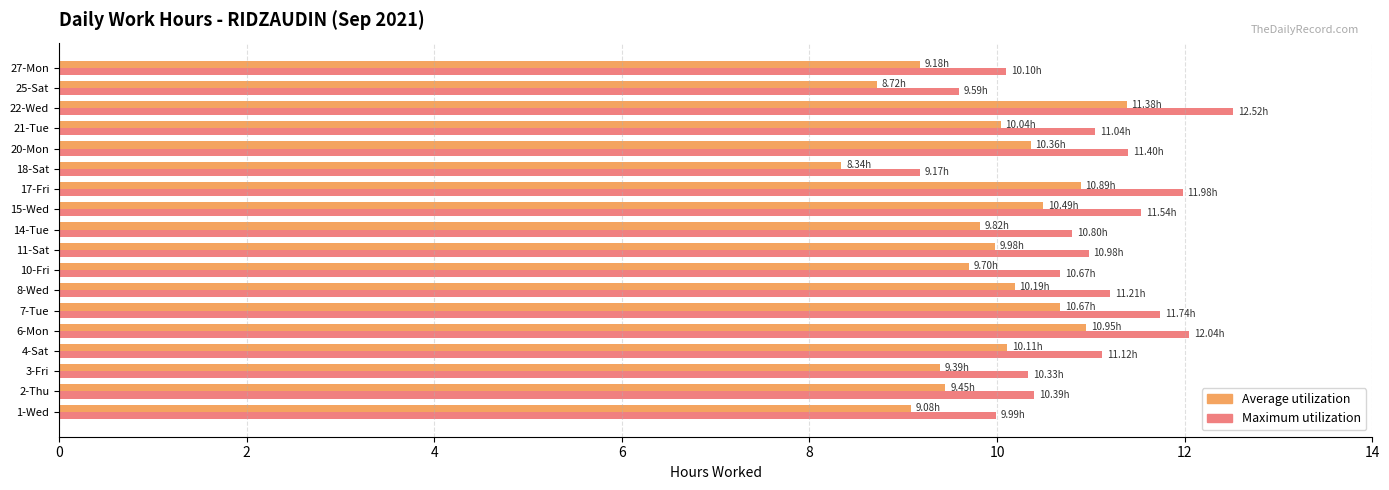

Rank the series by their maximum value, from highest to lowest.

Maximum utilization, Average utilization